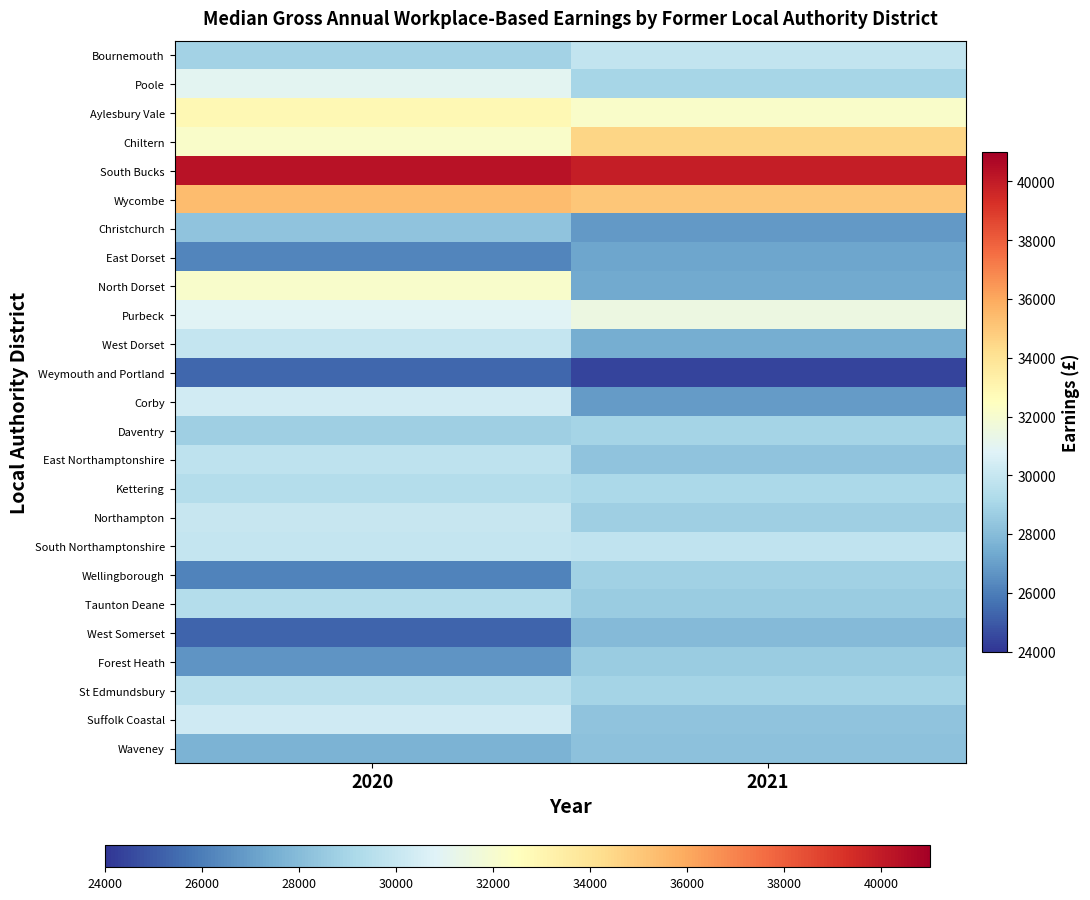

List the series in order of their peak value, highest first.

South Bucks, Wycombe, Chiltern, Aylesbury Vale, North Dorset, Purbeck, Poole, Corby, Suffolk Coastal, Northampton, West Dorset, South Northamptonshire, Bournemouth, East Northamptonshire, St Edmundsbury, Taunton Deane, Kettering, Daventry, Wellingborough, Forest Heath, Christchurch, Waveney, West Somerset, East Dorset, Weymouth and Portland